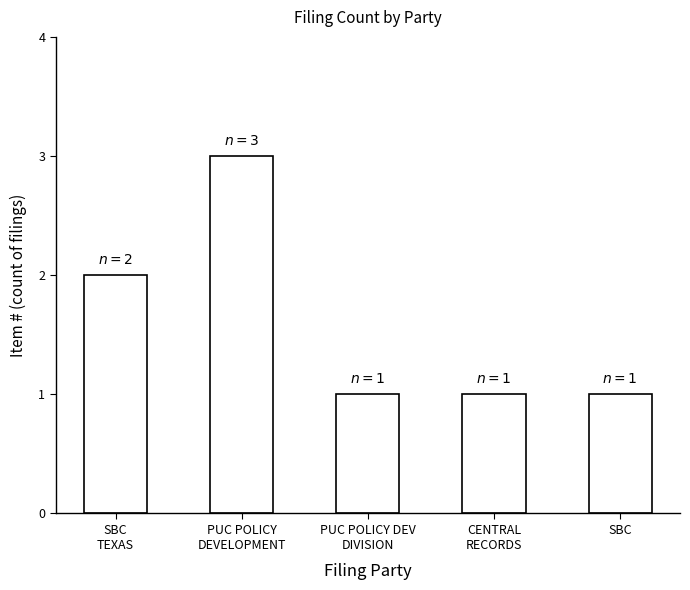

Read the value at SBC
TEXAS.

2